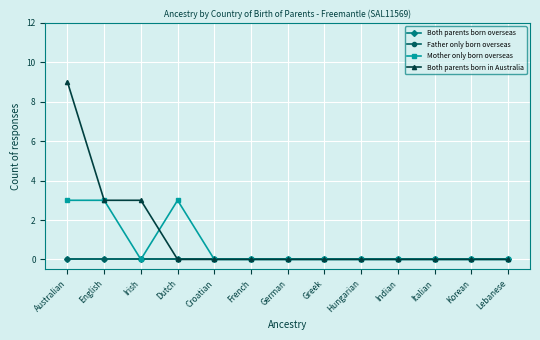

True or false: Father only born overseas has more than 2 interior local peaks.

False